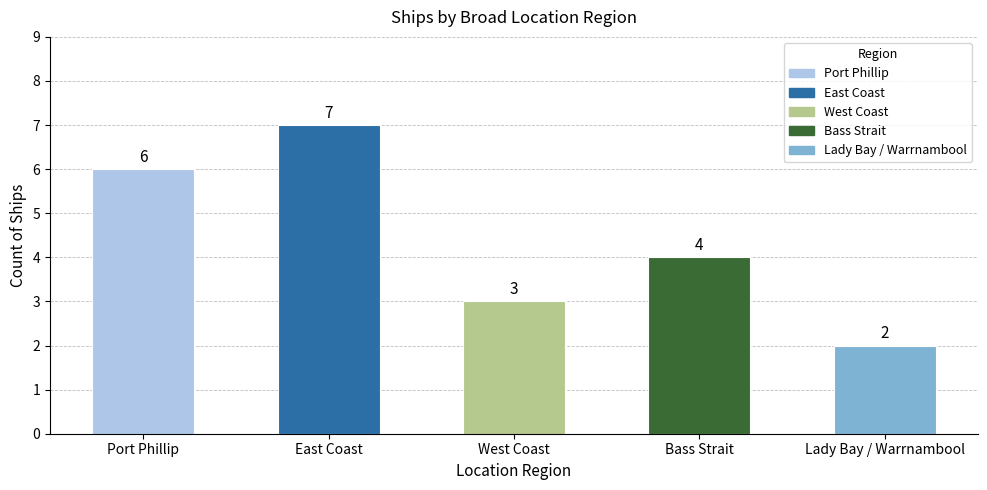

Where is the data nearest to the value 4?

Bass Strait